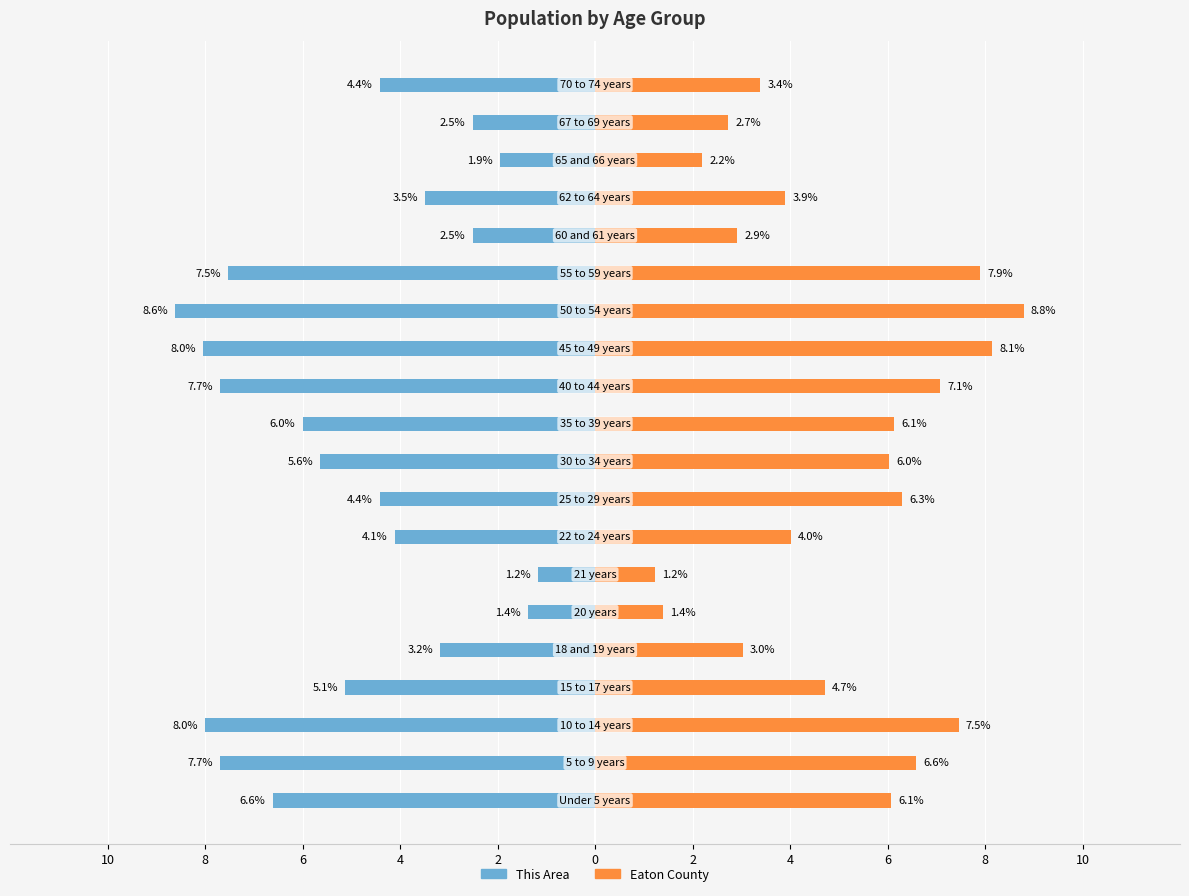

Rank the series by their maximum value, from highest to lowest.

Eaton County, This Area